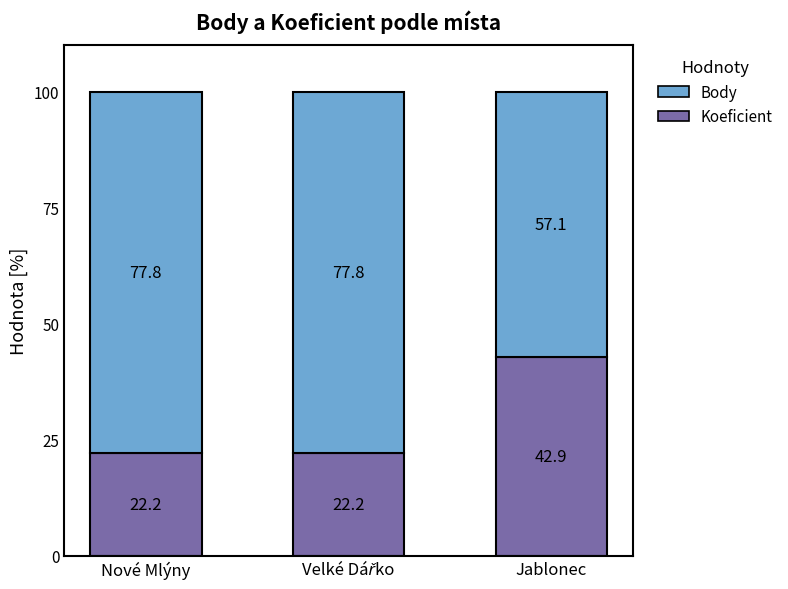

What is the average value of the Koeficient series?

29.1